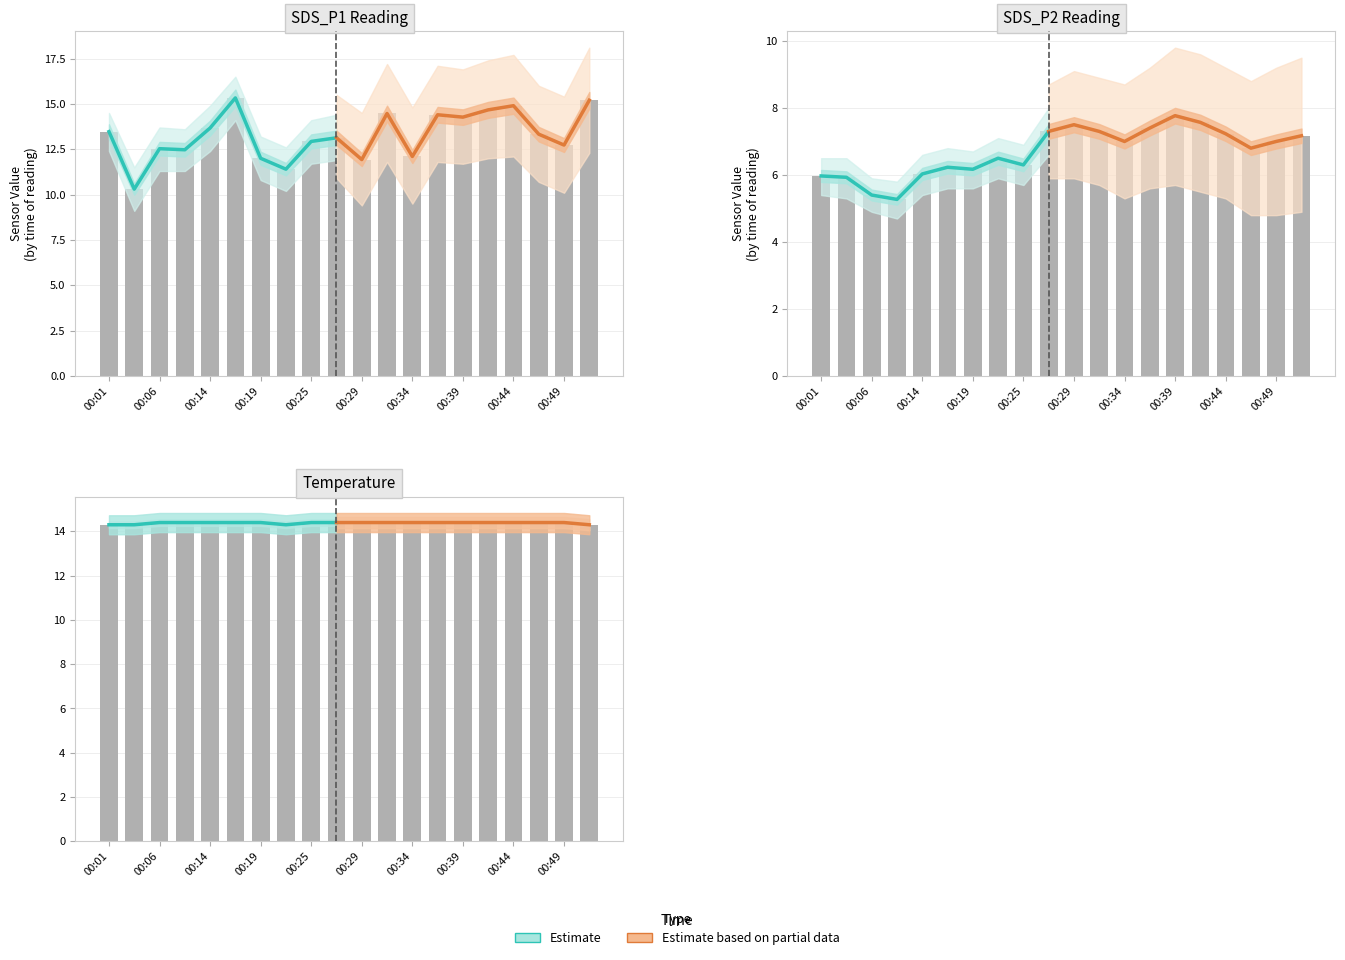

What is the difference between the highest and lowest values at 00:17?

9.1